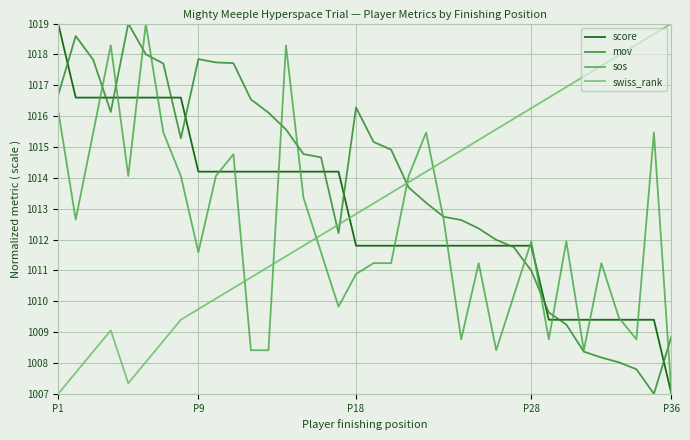

What is the minimum value shown in the chart?

1007.0